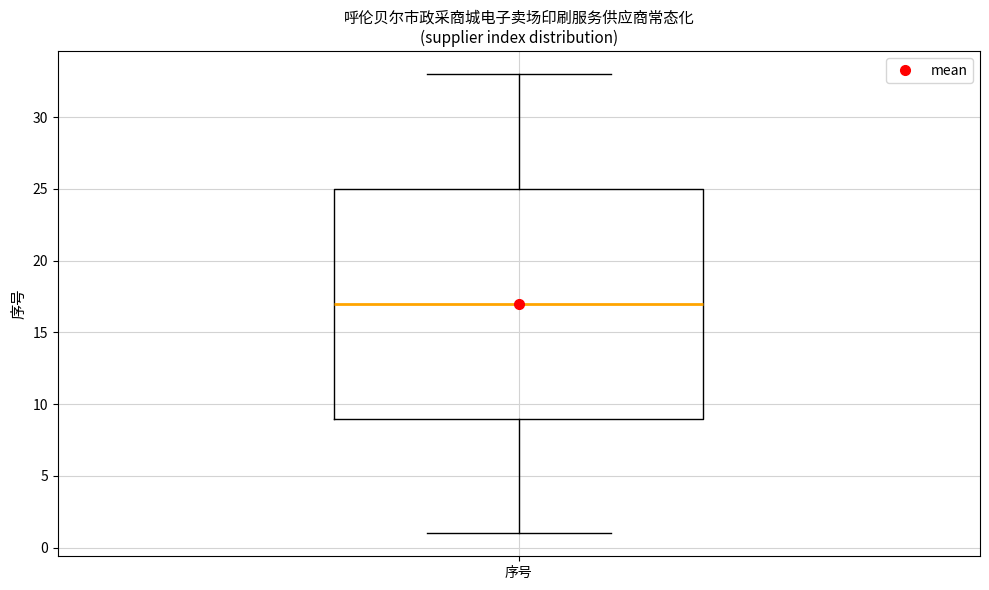

Transcribe this box plot: give where the median line is, the range the box spans, and where the two whiskers end, as read against the y-axis. The values are not printed on the chart, so give them approximately, as read against the axis.

median 17, box 9 to 25, whiskers 1 to 33